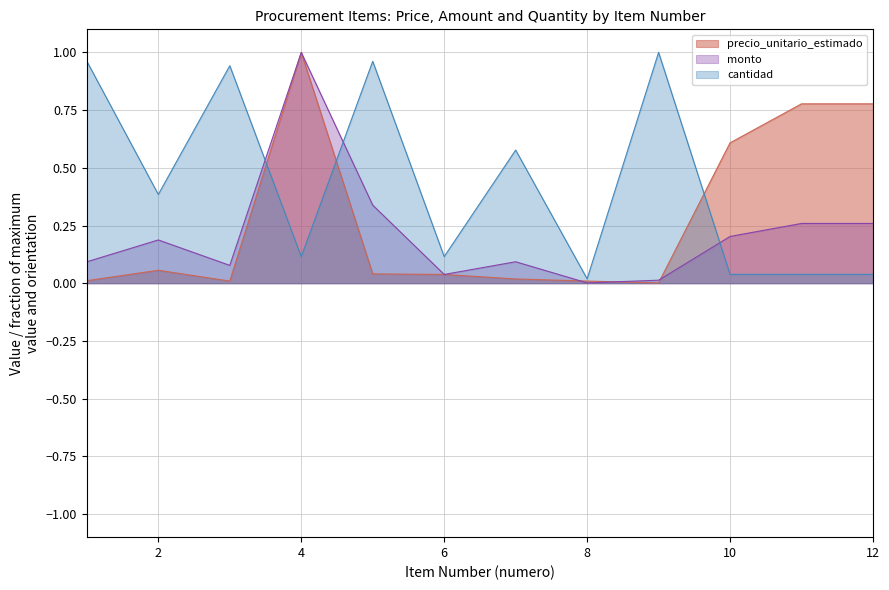

True or false: cantidad and monto cross at least once.

True